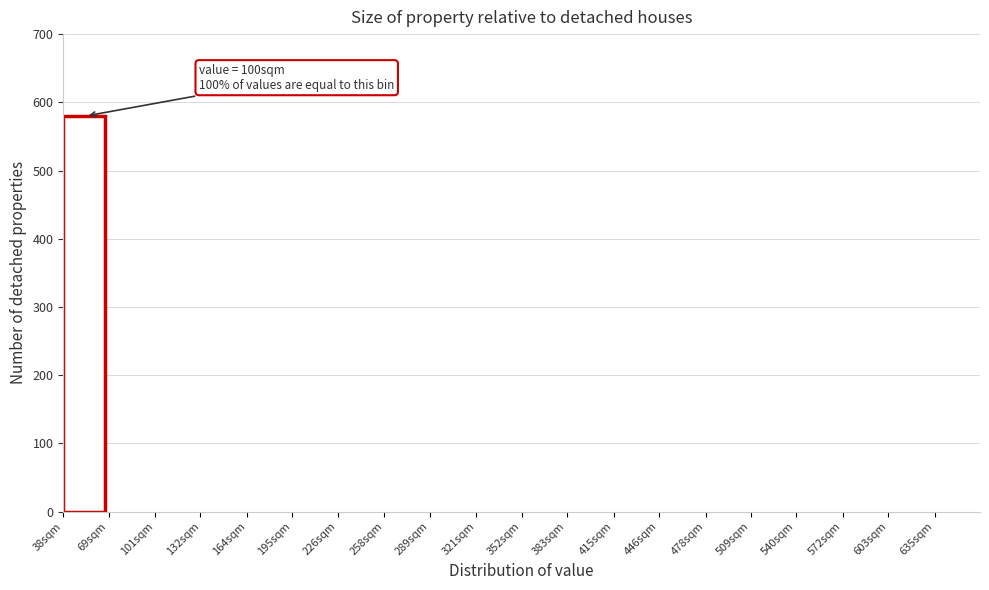

Reading left to right, list all the values displayed in this chart.

38sqm=580	69sqm=0	101sqm=0	132sqm=0	164sqm=0	195sqm=0	226sqm=0	258sqm=0	289sqm=0	321sqm=0	352sqm=0	383sqm=0	415sqm=0	446sqm=0	478sqm=0	509sqm=0	540sqm=0	572sqm=0	603sqm=0	635sqm=0